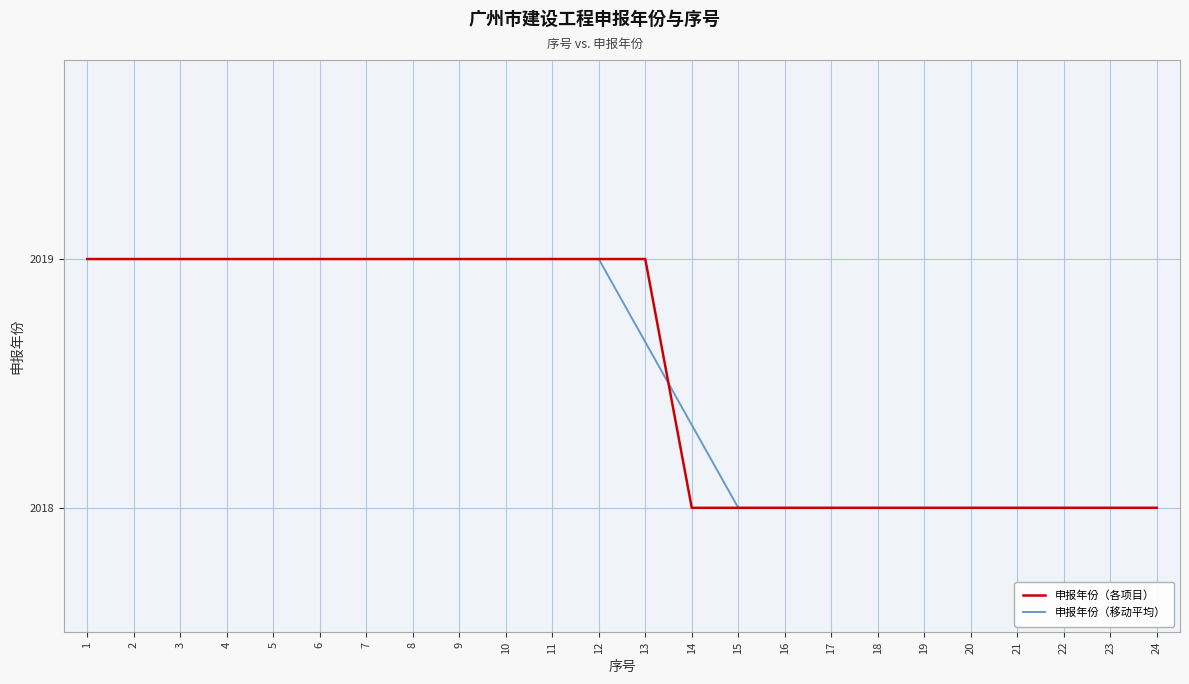

Between 13 and 17, which series saw the biggest shift?

申报年份（各项目）